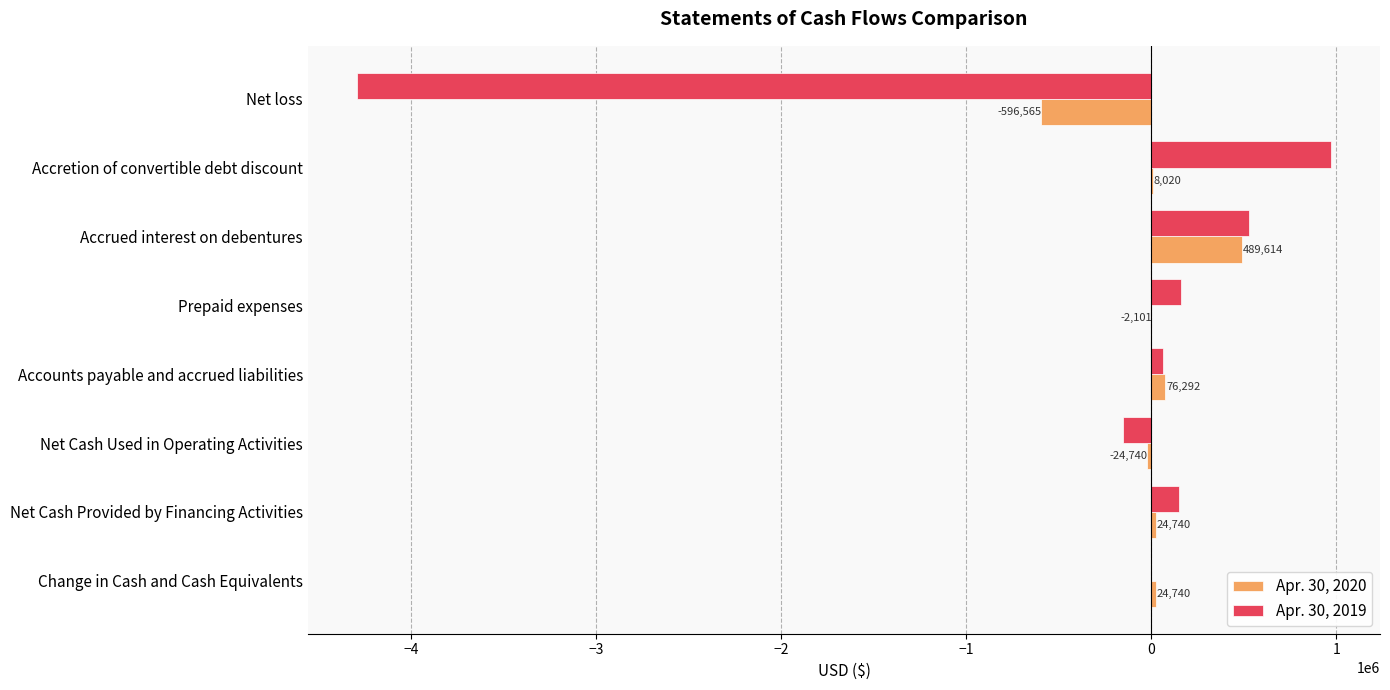

What is the greatest value displayed?

972750